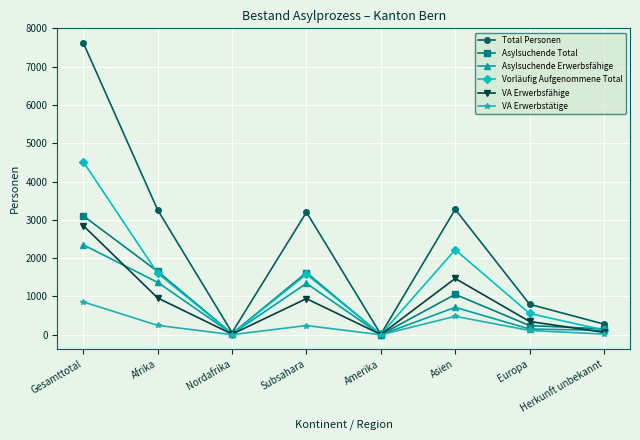

Which category has the highest value in the Total Personen series?

Gesamttotal